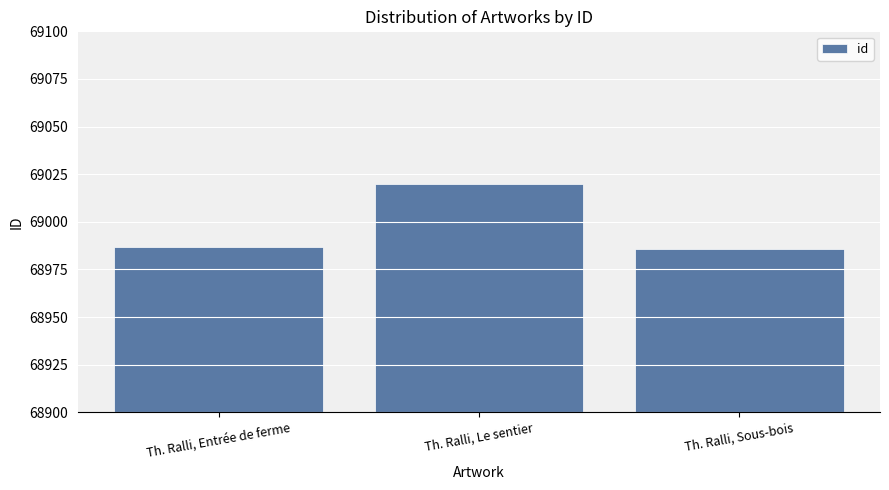

What is the difference between the maximum and second lowest values?

33